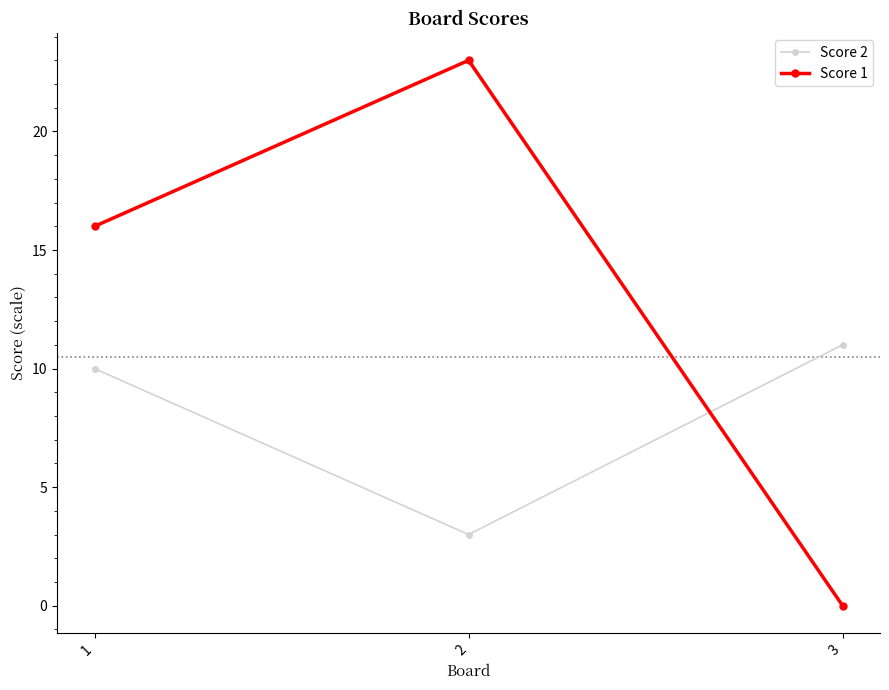

Is it true that Score 2 equals 10 at 1?

True